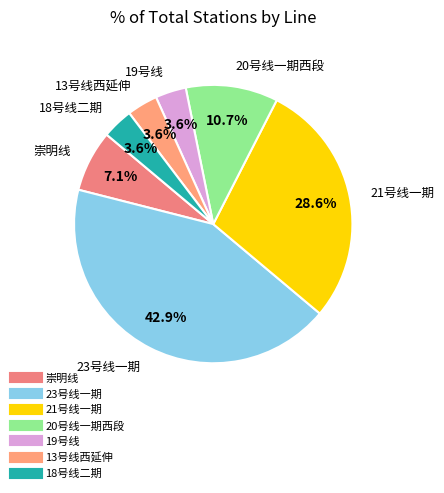

Which slice is the largest?

23号线一期